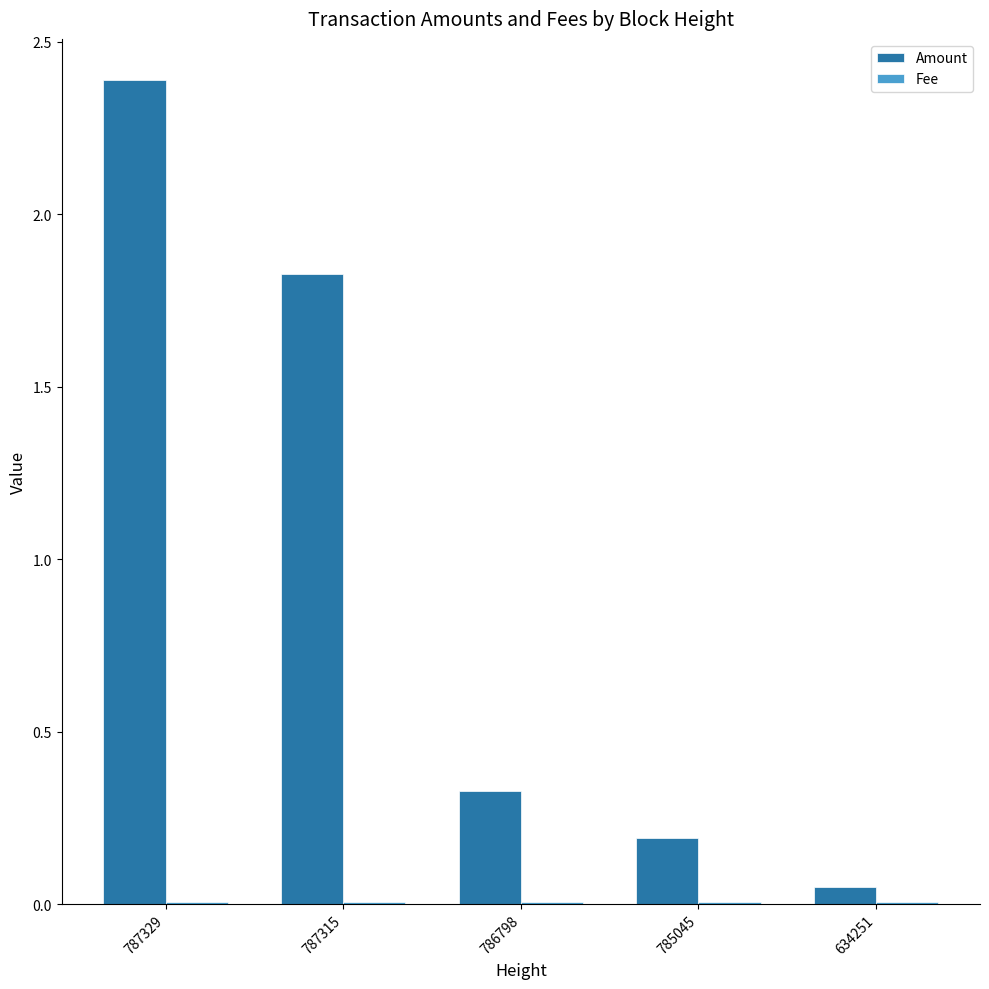

At which category is the sum across all series the highest?

787329